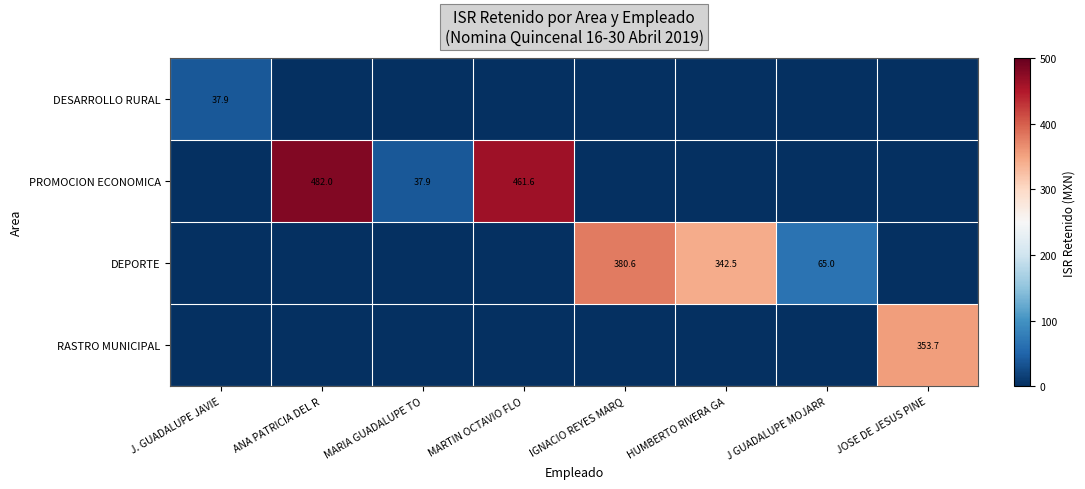

Is it true that RASTRO MUNICIPAL equals 152.8 at JOSE DE JESUS PINE?

False